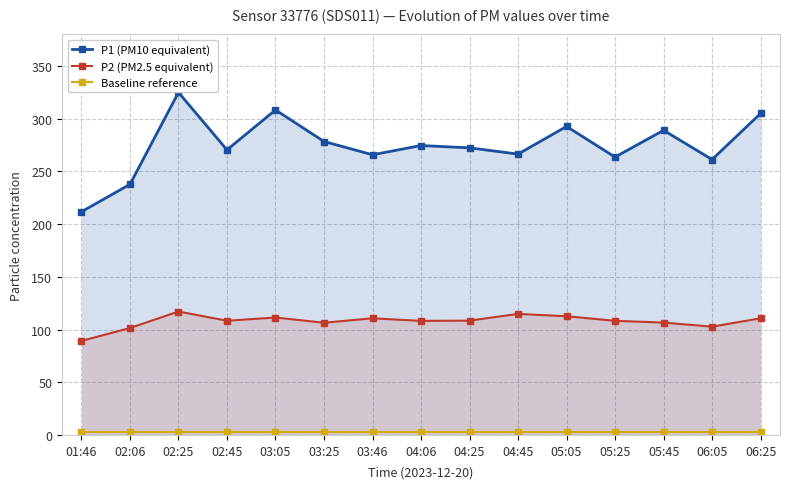

The value of P2 (PM2.5 equivalent) at 02:06 is 37.7. True or false?

False